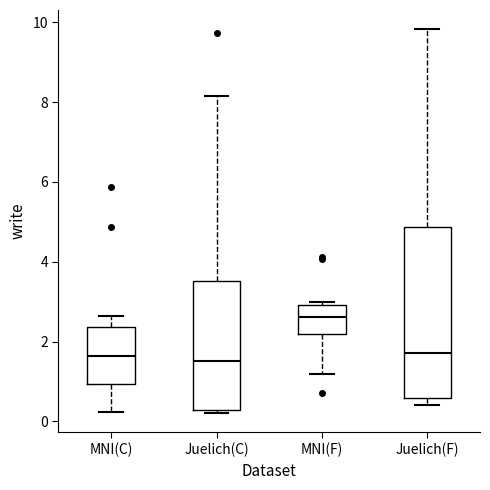

Reading left to right, transcribe this box plot: for each box, give where its median line is, the range the box spans, and where its two whiskers end, as read against the y-axis. The values are not printed on the chart, so give them approximately, as read against the axis.

MNI(C): median 1.6, box 1.0 to 2.4, whiskers 0.2 to 2.6
Juelich(C): median 1.6, box 0.2 to 3.6, whiskers 0.2 (just below the box's lower edge) to 8.2
MNI(F): median 2.6, box 2.2 to 3.0, whiskers 1.2 to 3.0 (just above the box's upper edge)
Juelich(F): median 1.8, box 0.6 to 4.8, whiskers 0.4 to 9.8